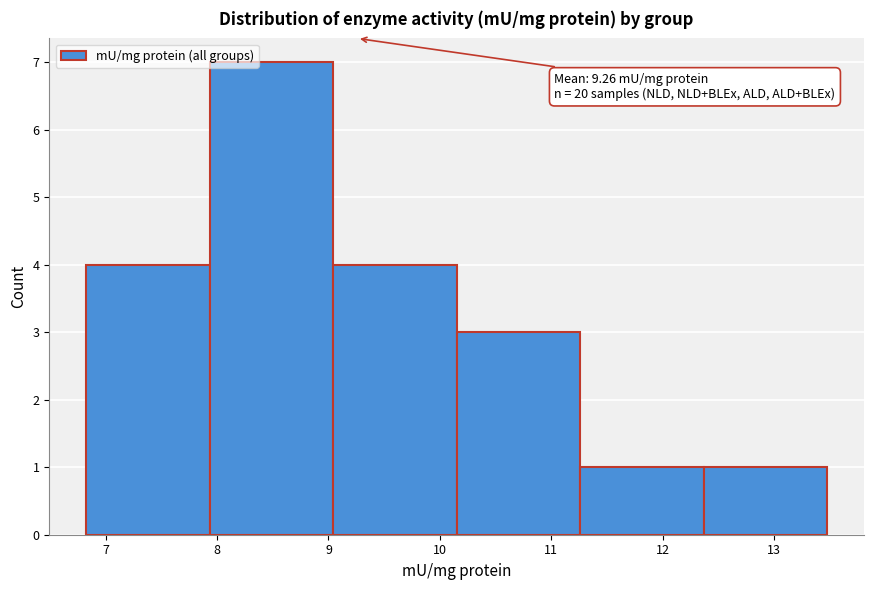

Over which range of the x-axis is the bar tallest?

7.9 to 9.0